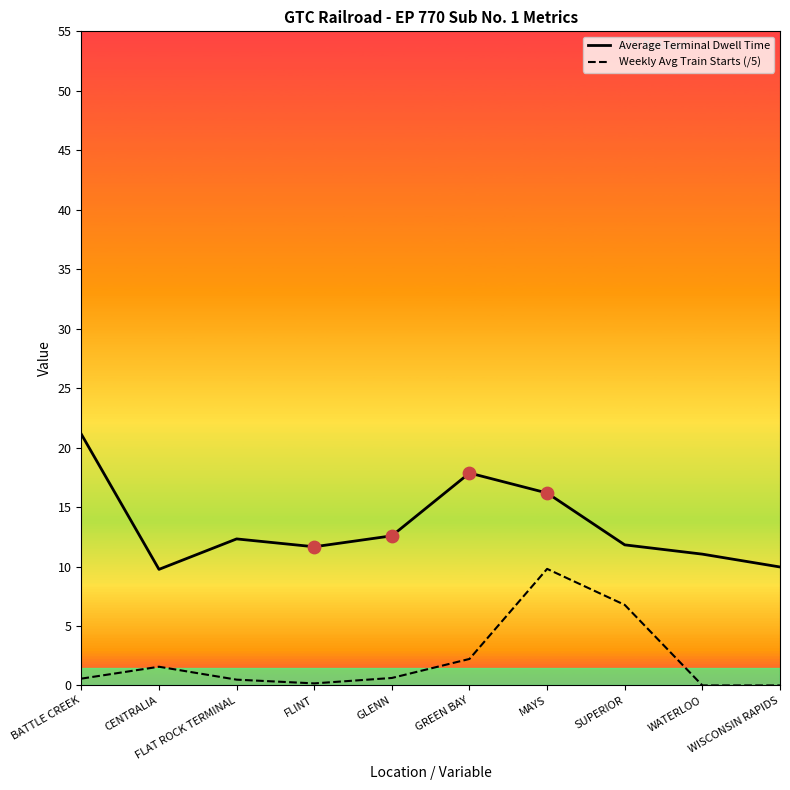

At how many categories does at least one series exceed 15?

3